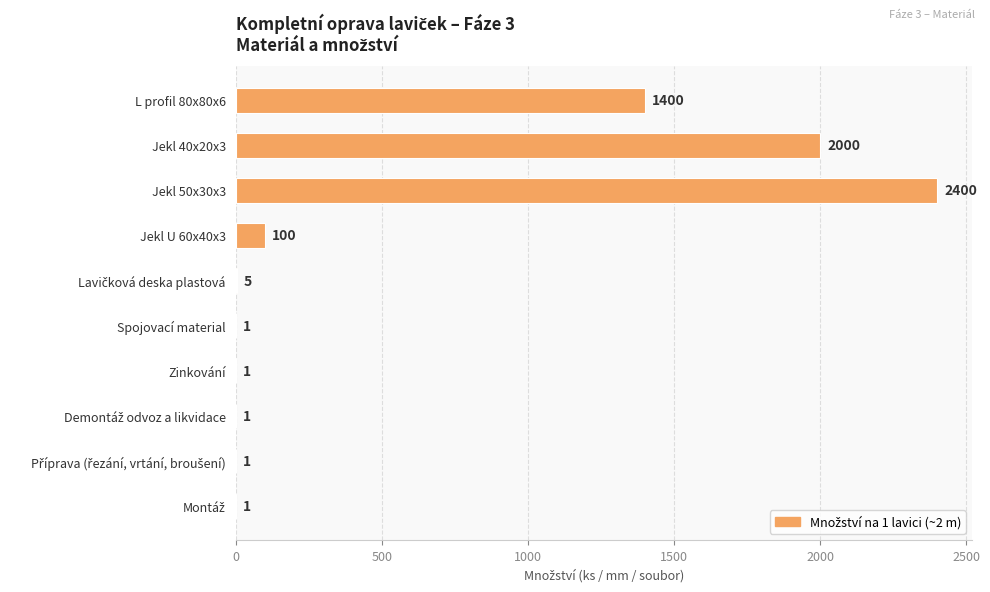

What is the change in value from L profil 80x80x6 to Jekl 40x20x3?

+600